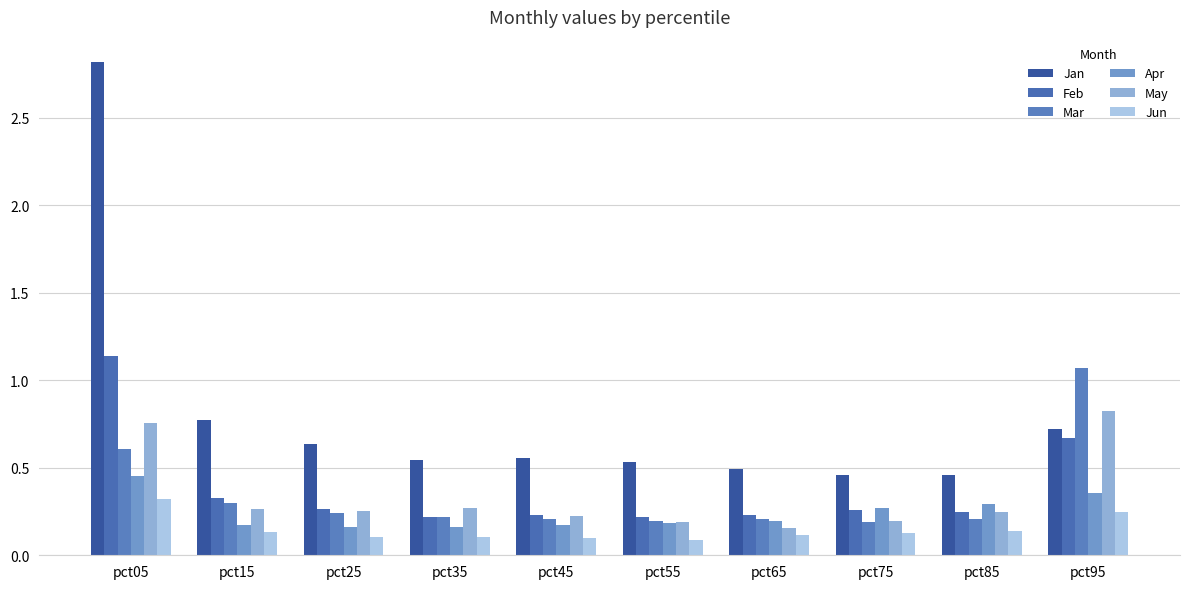

How many groups of bars are there?

10